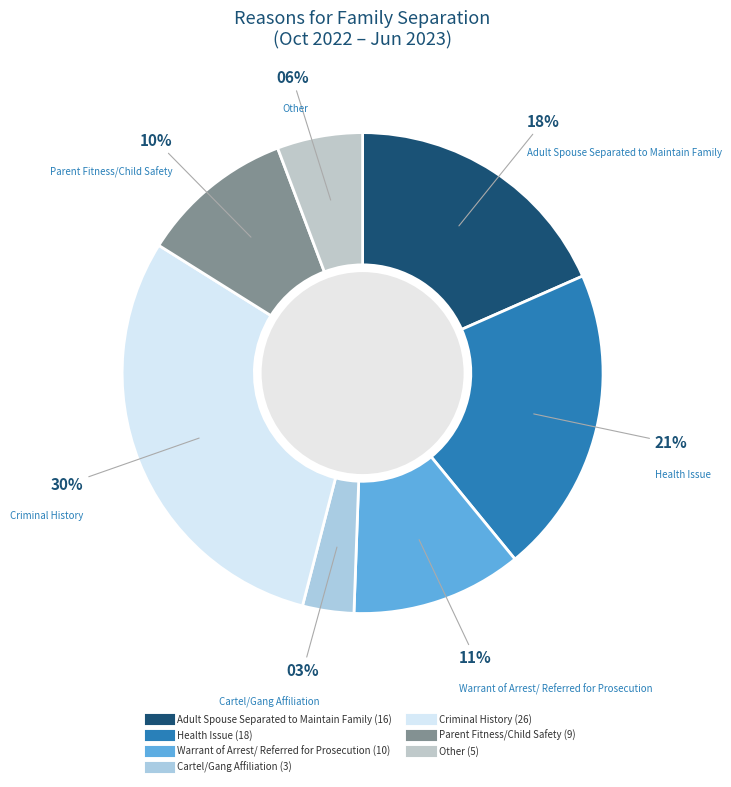

Count the number of slices in the pie.

7